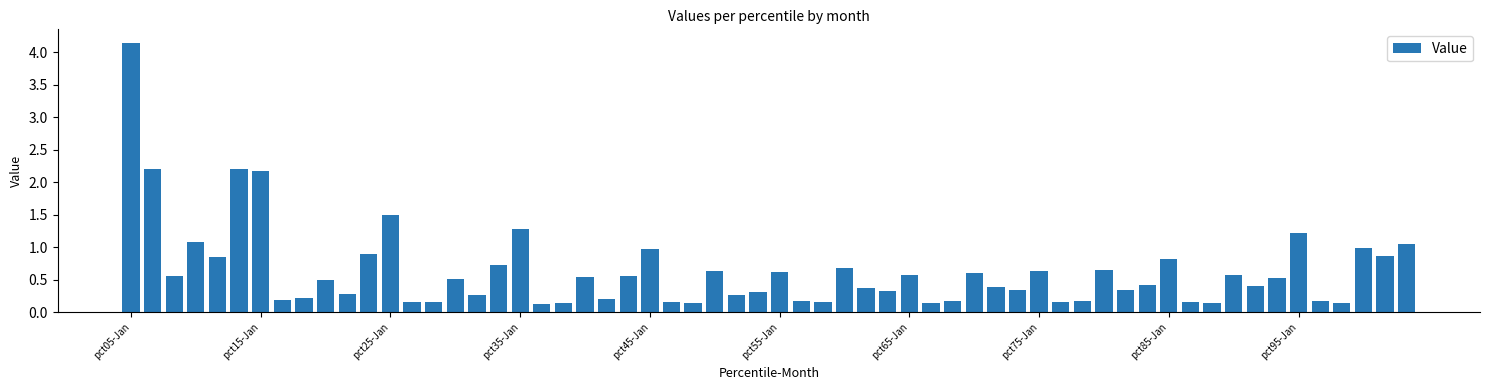

What is the value of the 13th bar from the left?

1.5